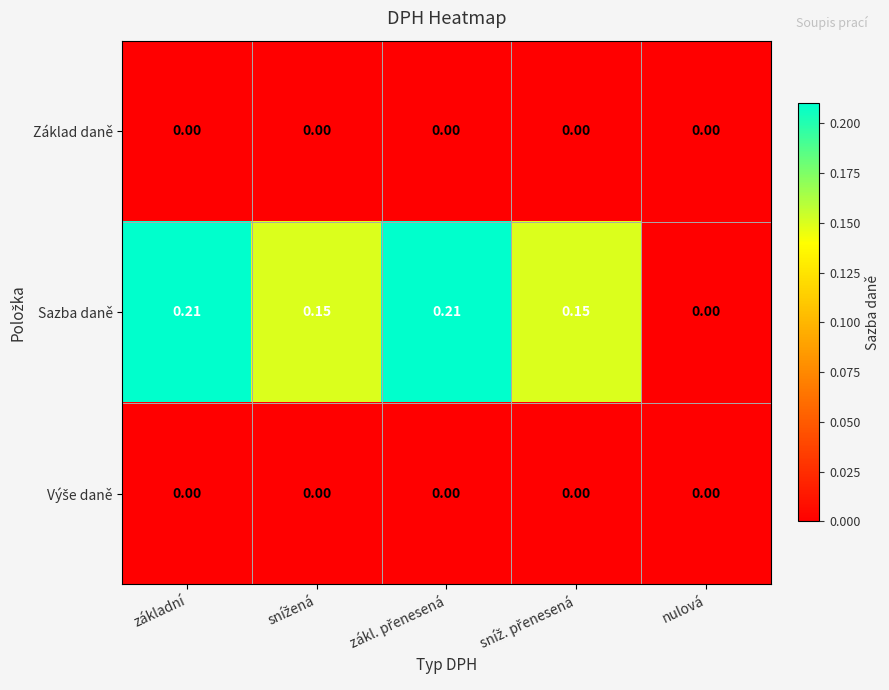

Between základní and nulová, which series saw the biggest shift?

Sazba daně